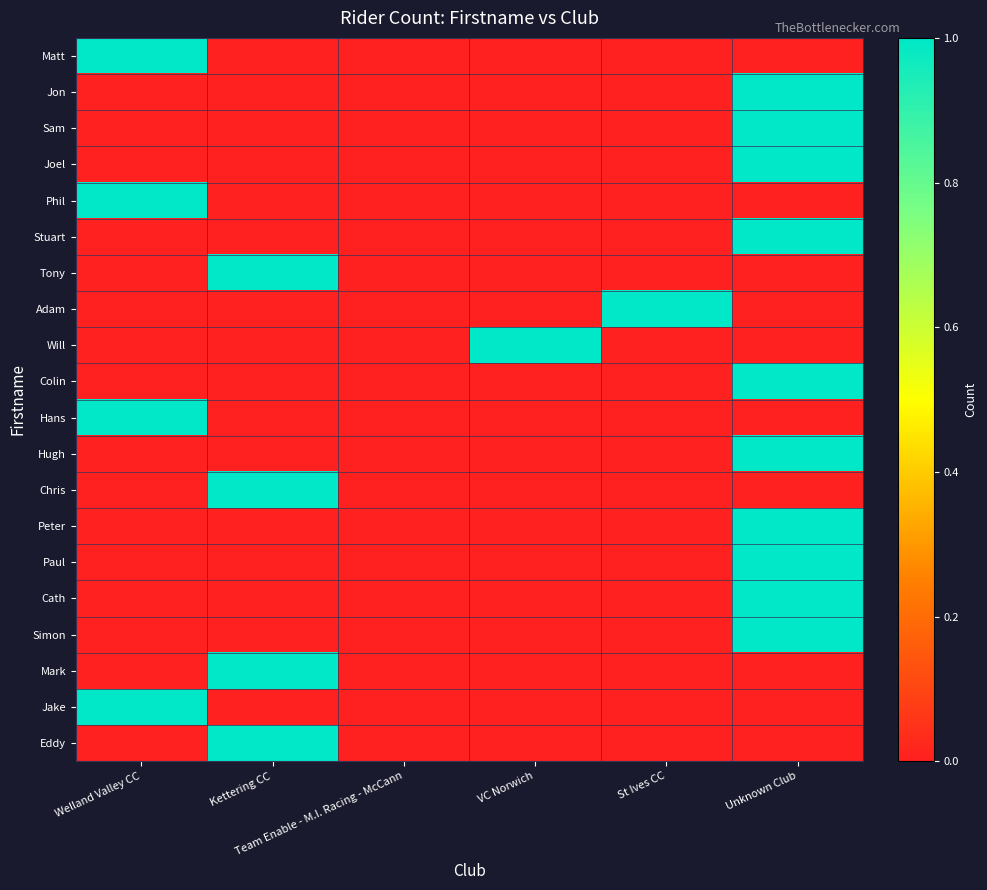

Which label corresponds to the smallest value in the chart?

Kettering CC